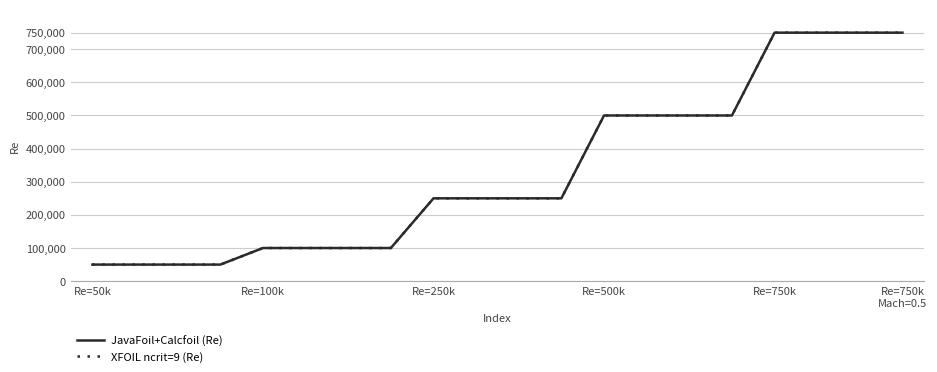

What is the maximum value shown in the chart?

750000